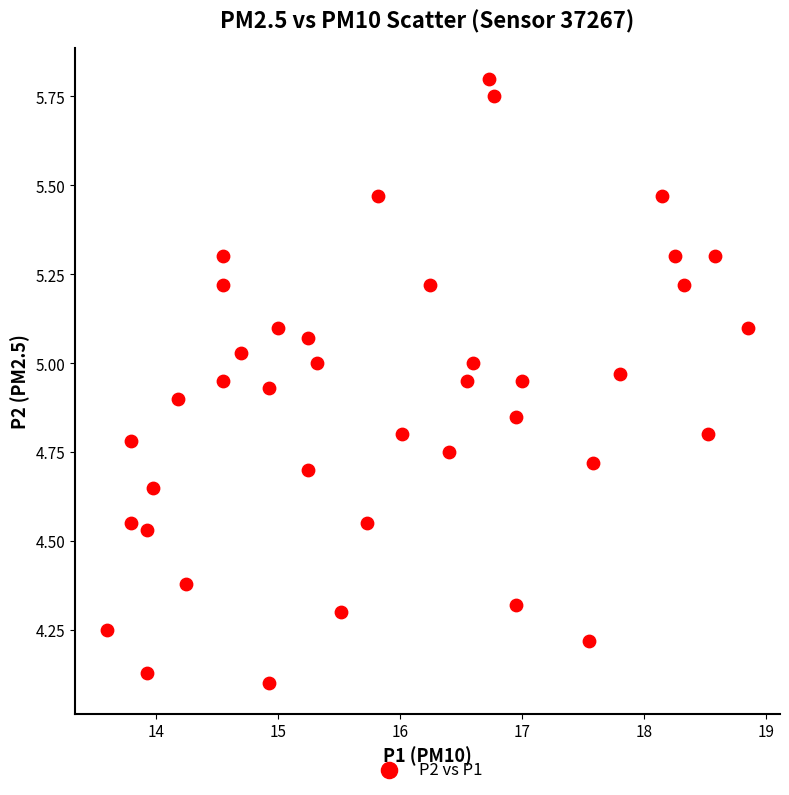

What is the range of Y values (max minus min)?

1.7